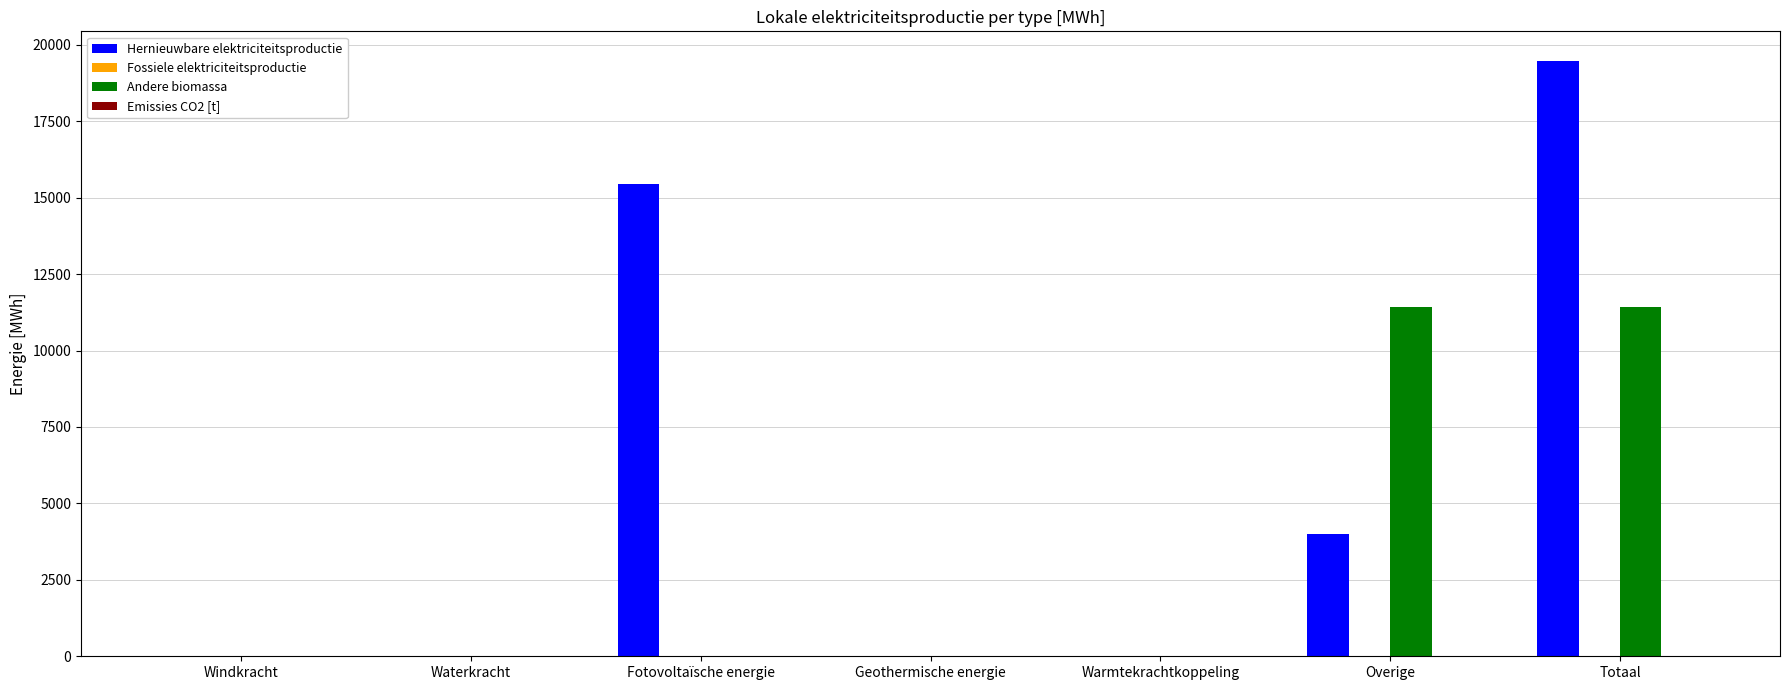

Where is Hernieuwbare elektriciteitsproductie nearest to the value 9733?

Overige